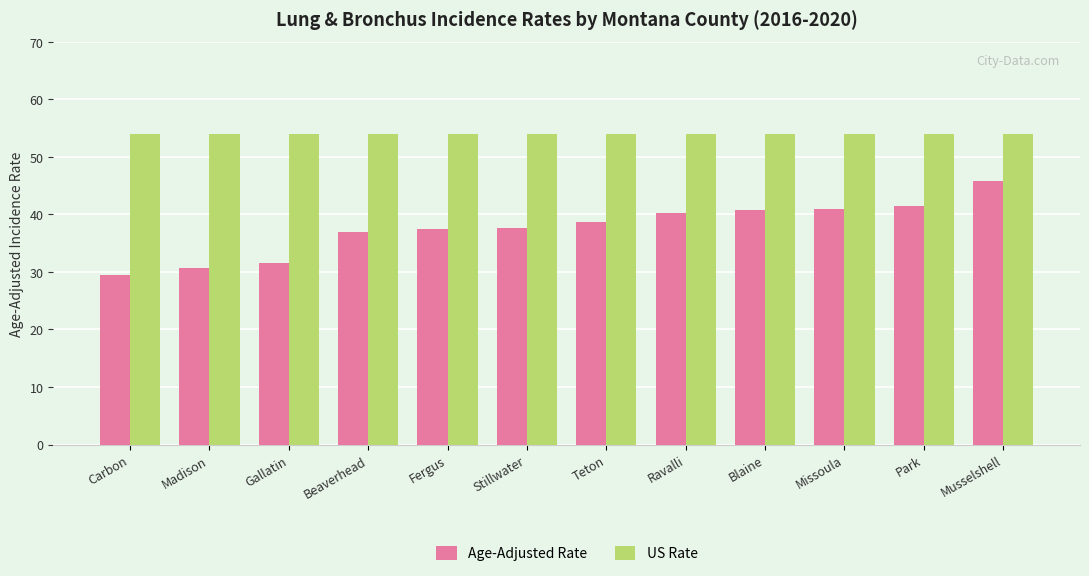

Which series has the largest range (max minus min)?

Age-Adjusted Rate